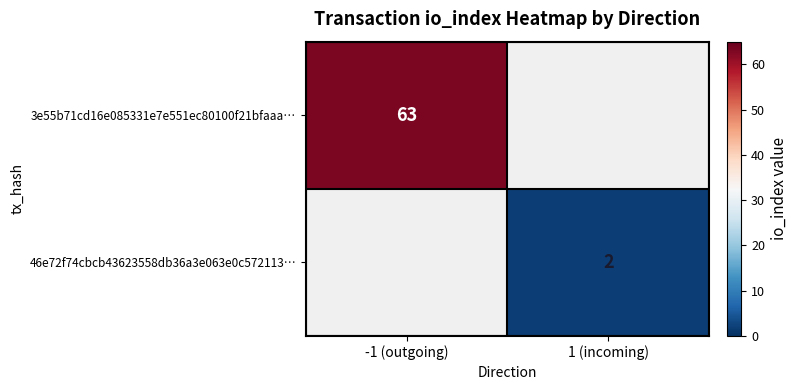

The value of 3e55b71cd16e085331e7e551ec80100f21bfaaa… at -1 (outgoing) is 103. True or false?

False